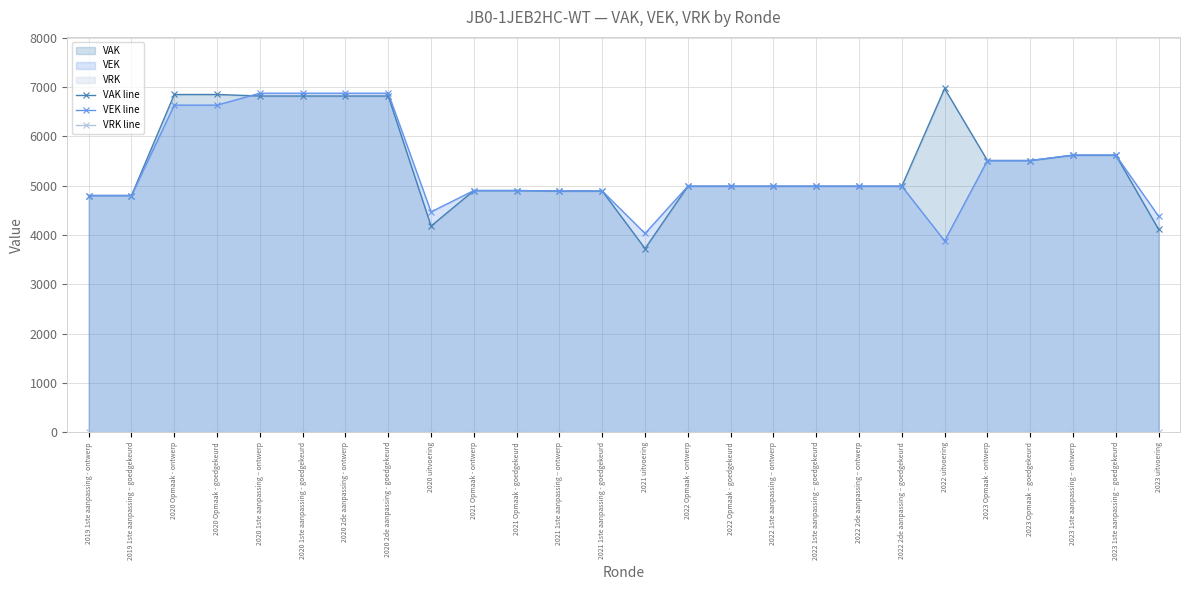

Is it true that VAK line equals 11542 at 2020 1ste aanpassing – ontwerp?

False